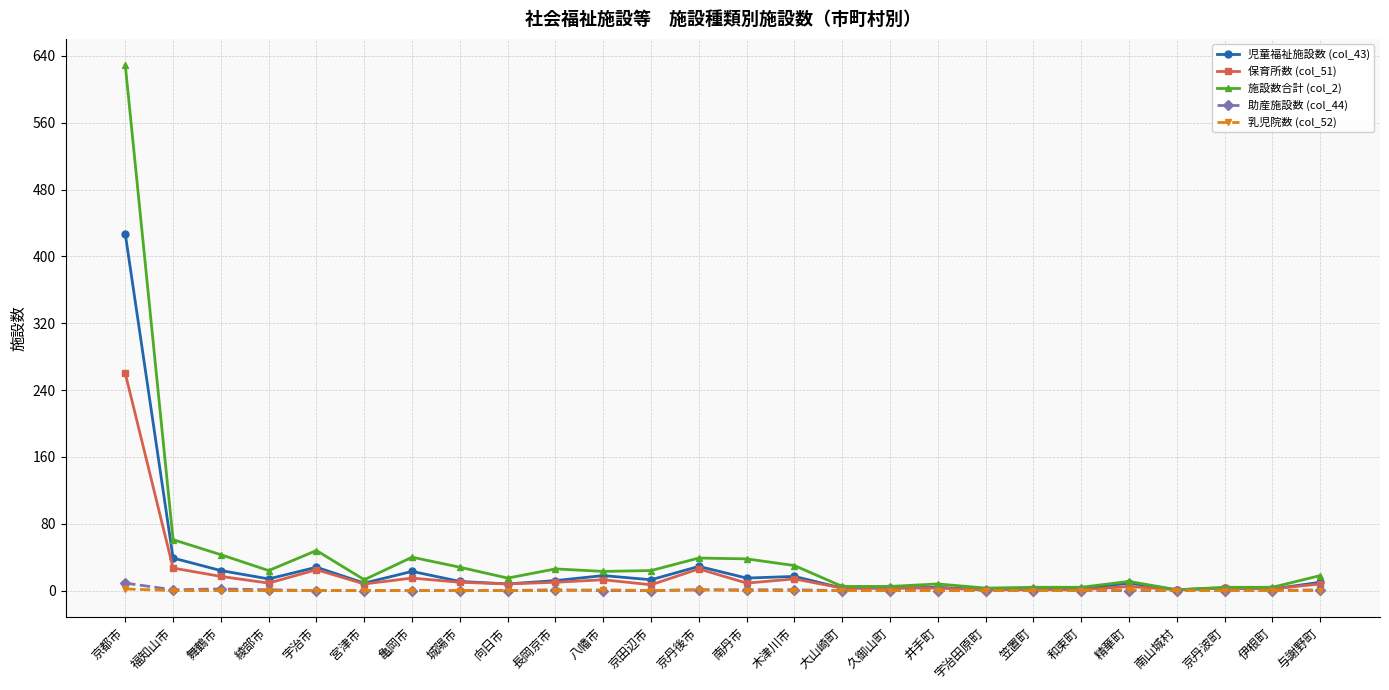

At which category is the sum across all series the highest?

京都市